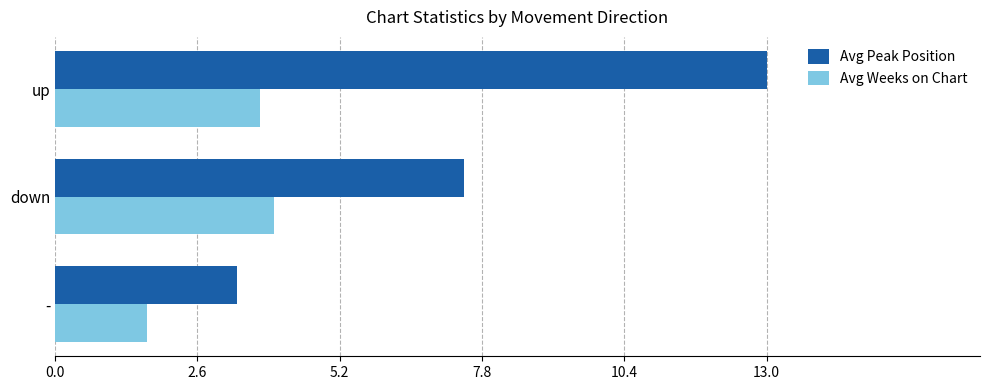

What are all the series names shown in the legend?

Avg Peak Position, Avg Weeks on Chart